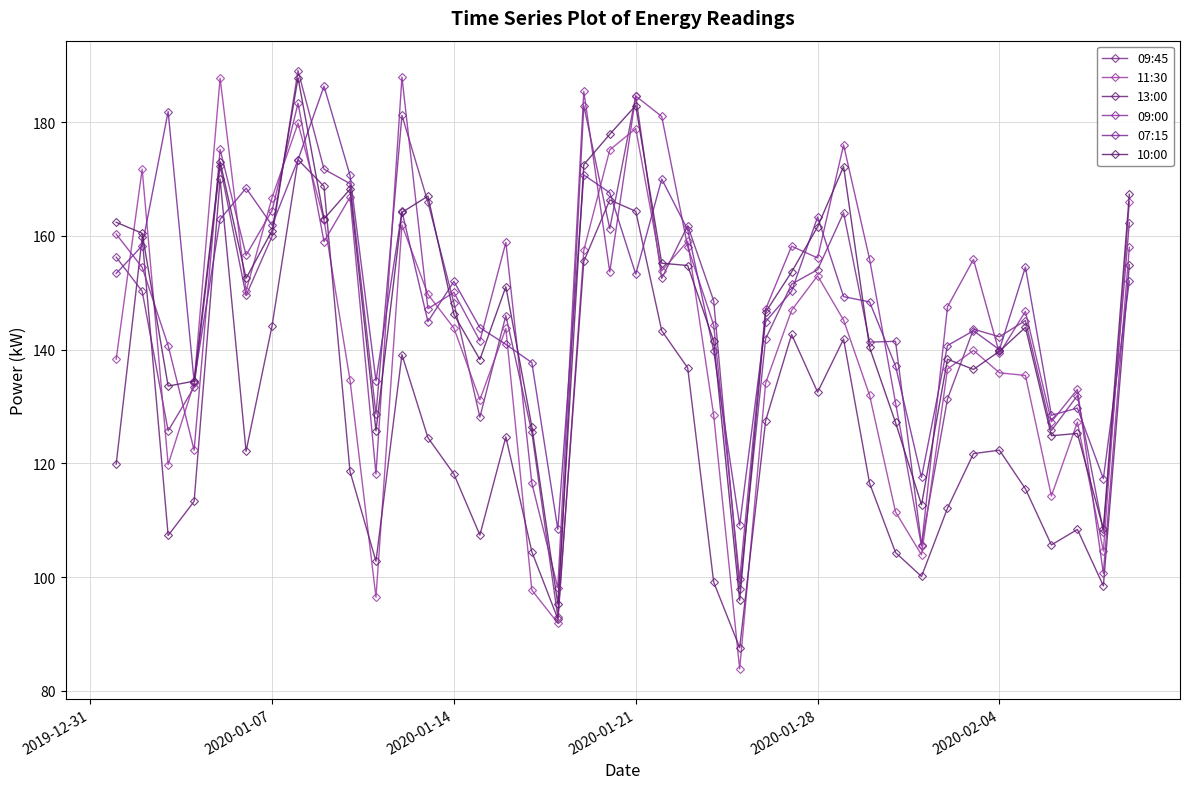

How many data points does each series have?

40